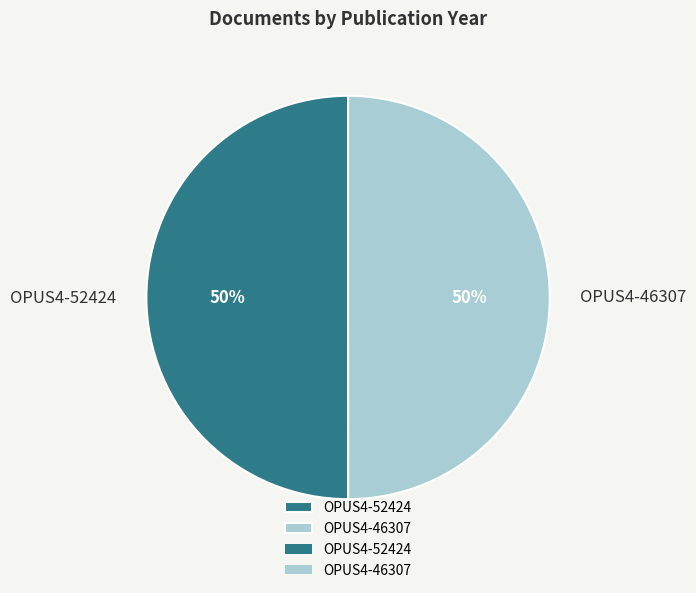

To the nearest percent, what is the combined percentage of OPUS4-52424 and OPUS4-46307?

100%